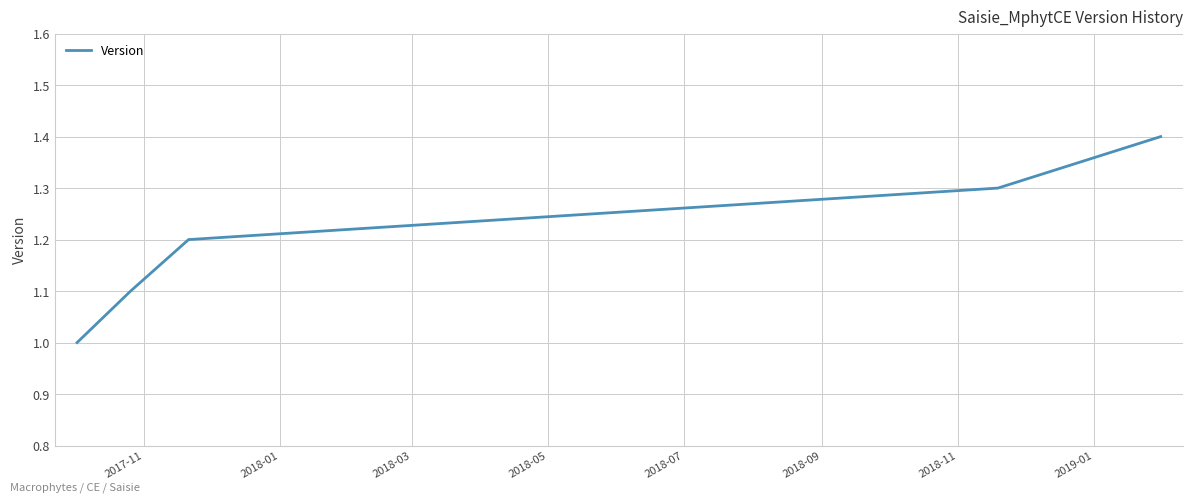

What is the difference between the maximum and minimum values?

0.4